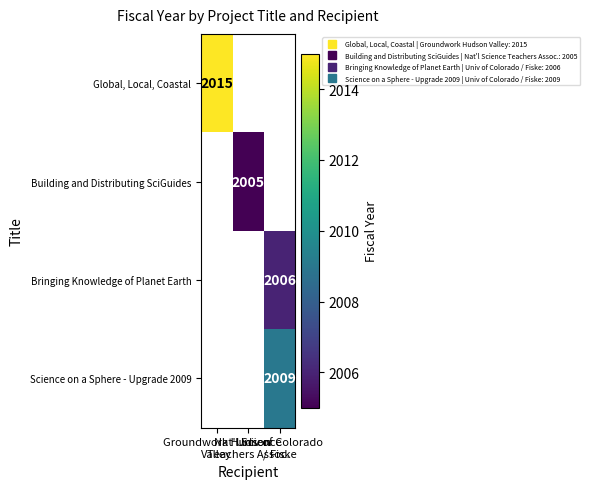

List the labels in order of Global, Local, Coastal value, smallest first.

Groundwork Hudson Valley, Nat'l Science Teachers Assoc., Univ of Colorado / Fiske